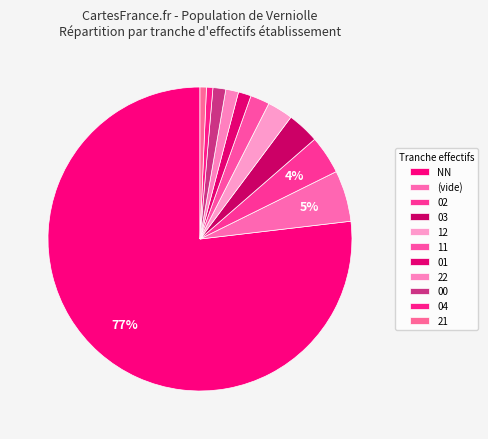

What is the change in value from 11 to 04?

-2